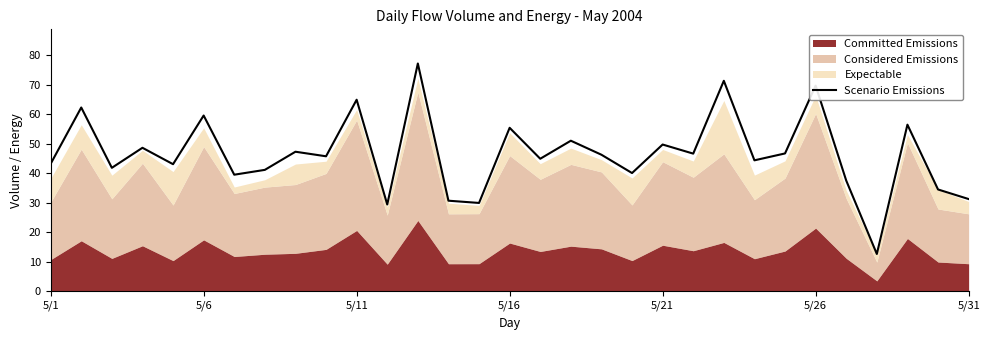

Reading left to right, transcribe all the data shown in this chart.

43.2	62.3	41.9	48.7	43.1	59.6	39.5	41.2	47.3	45.8	65.0	29.4	77.3	30.7	30.0	55.5	45.0	51.1	46.3	40.1	49.8	46.7	71.4	44.4	46.8	69.8	37.5	12.6	56.5	34.5	31.3